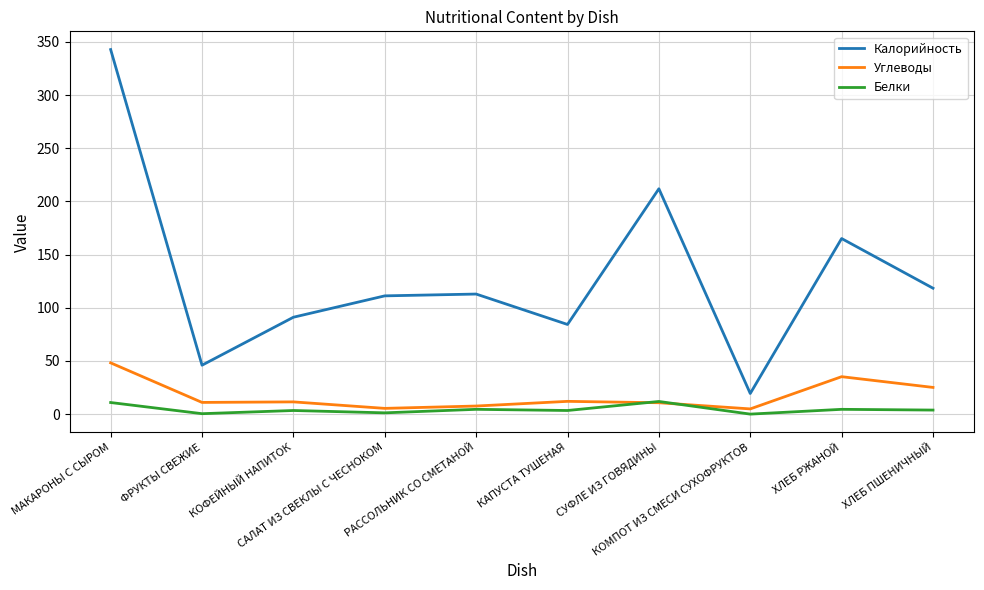

How many lines are shown in the chart?

3